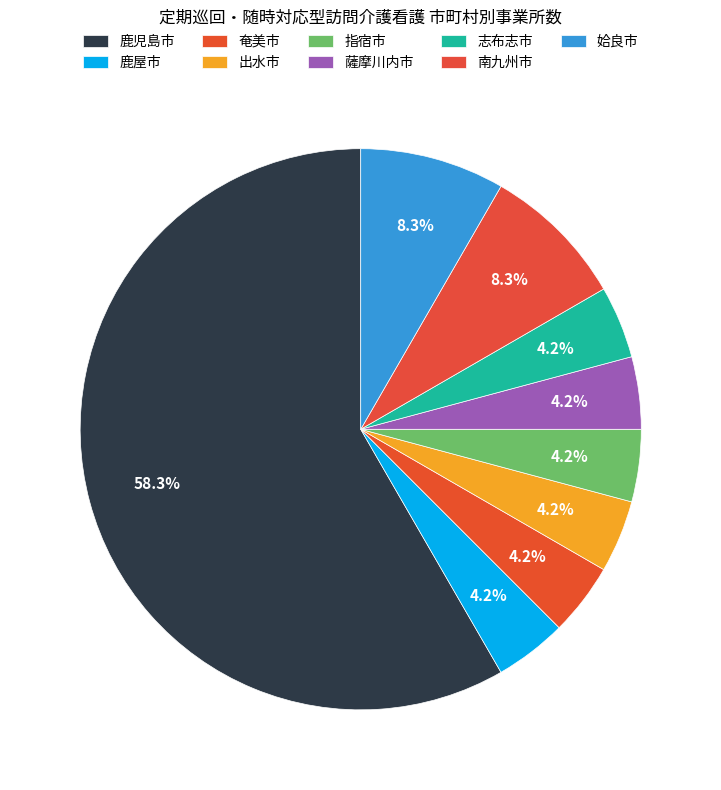

Count the number of slices in the pie.

9